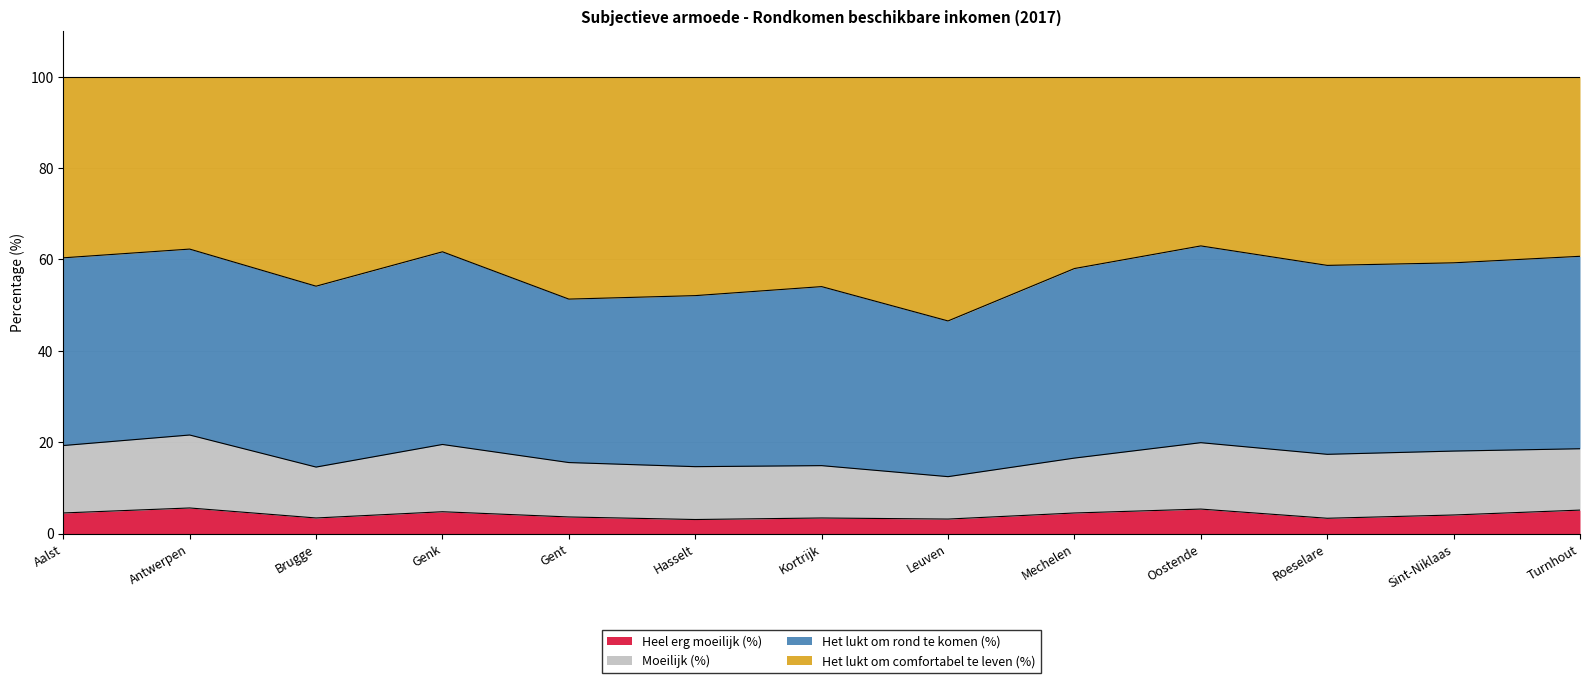

True or false: Heel erg moeilijk (%) and Het lukt om comfortabel te leven (%) intersect in this chart.

False